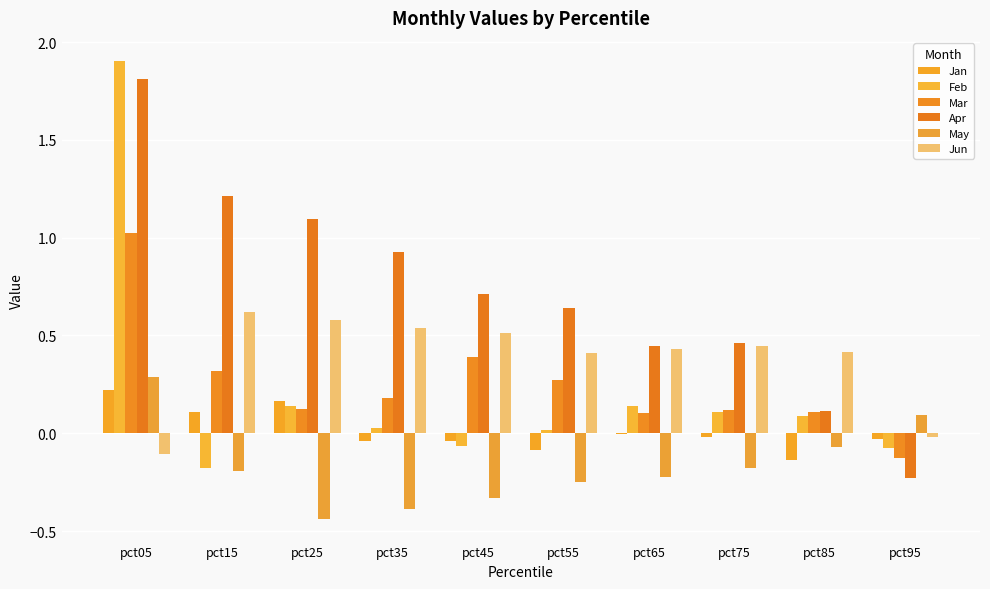

List the labels in order of Feb value, smallest first.

pct15, pct95, pct45, pct55, pct35, pct85, pct75, pct25, pct65, pct05